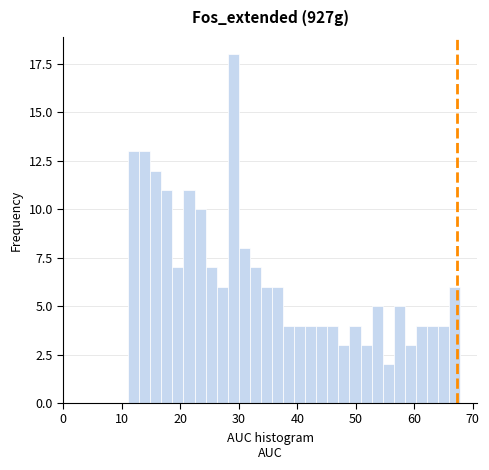

Read against the x-axis, roughly where is the centre of the tallest bar?

29